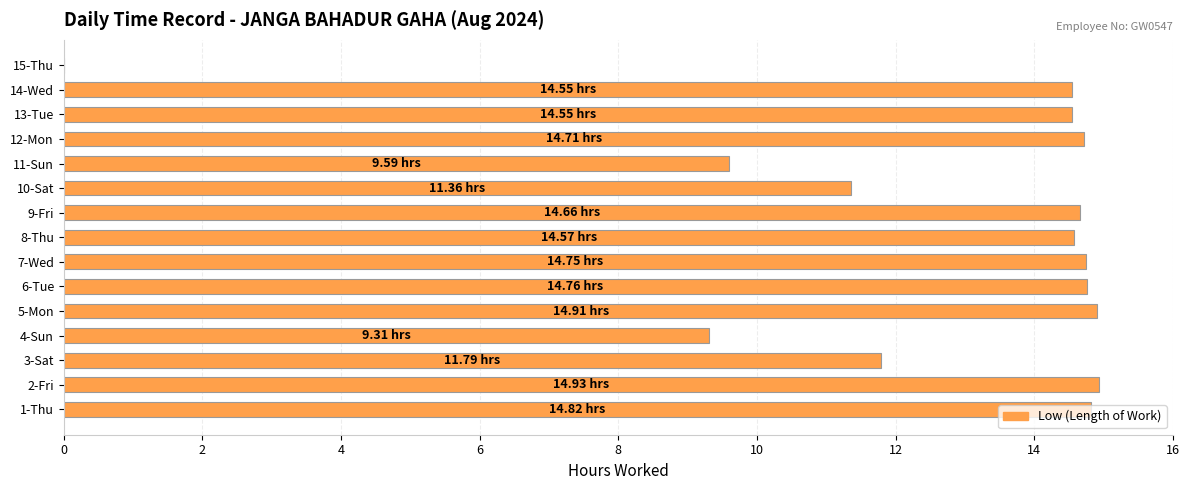

Are the bars horizontal?

Yes